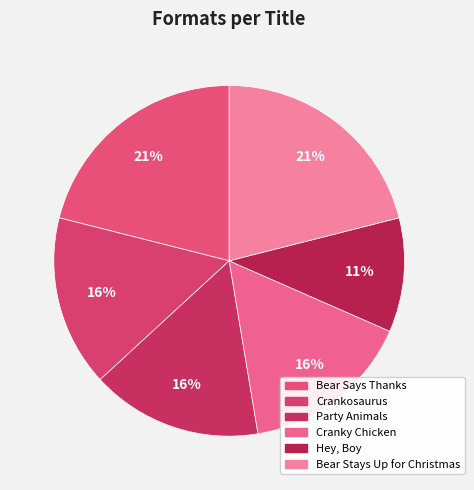

How many segments does this pie chart have?

6